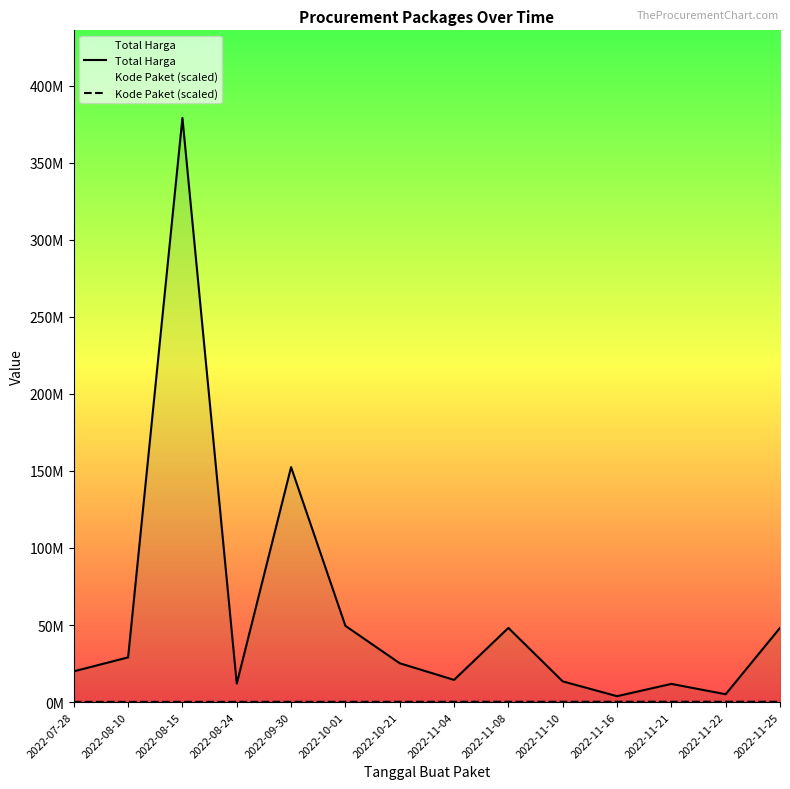

True or false: Total Harga and Kode Paket (scaled) intersect in this chart.

False